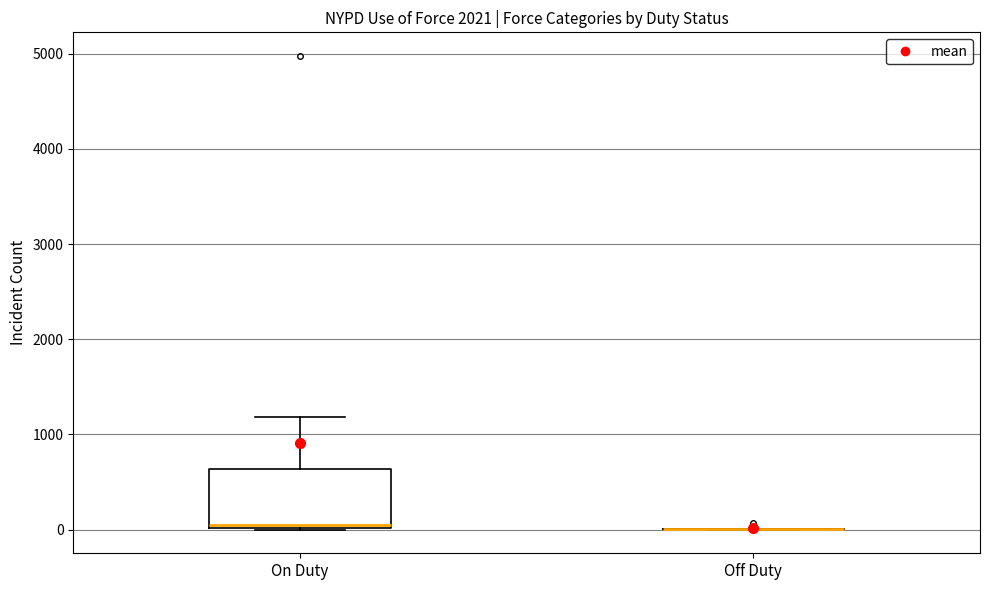

Comparing the boxes themselves (not the whiskers), which one is the tallest?

On Duty